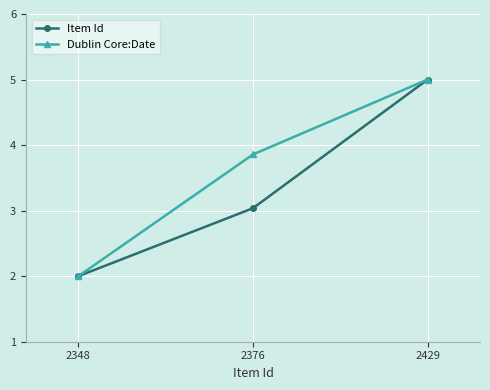

List the series in order of their overall mean, lowest first.

Item Id, Dublin Core:Date